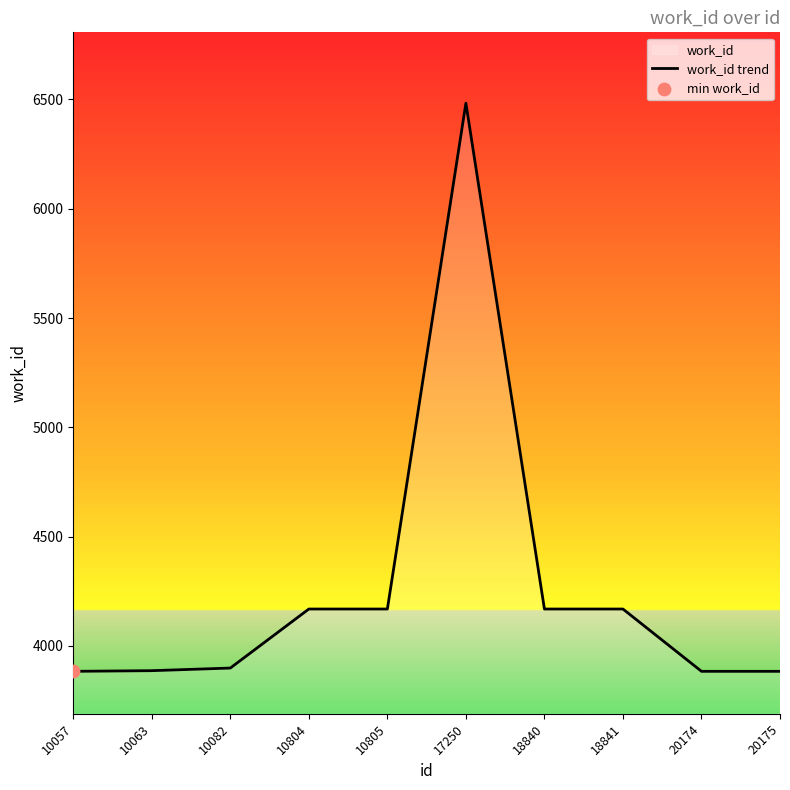

What is the change in value from 10805 to 17250?

+2314